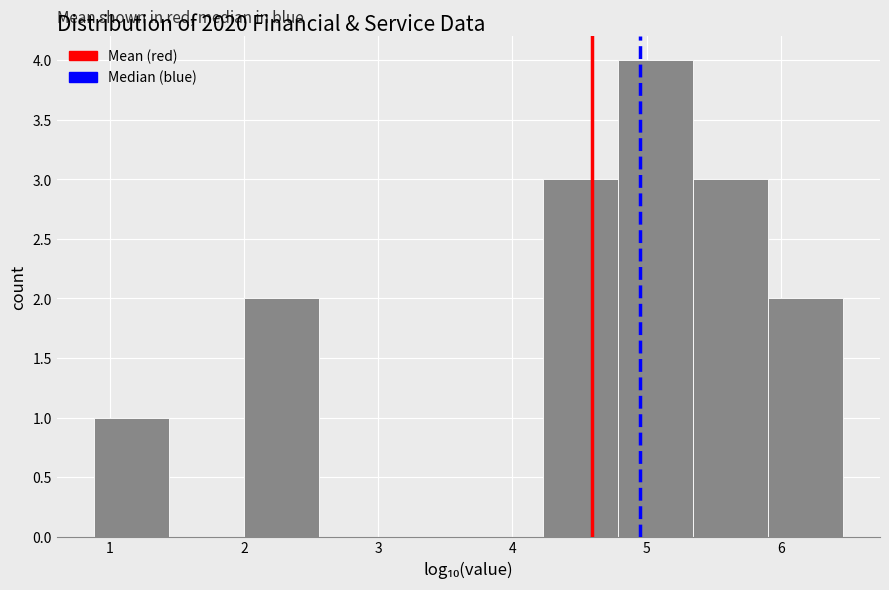

Over which range of the x-axis is the bar tallest?

4.8 to 5.3